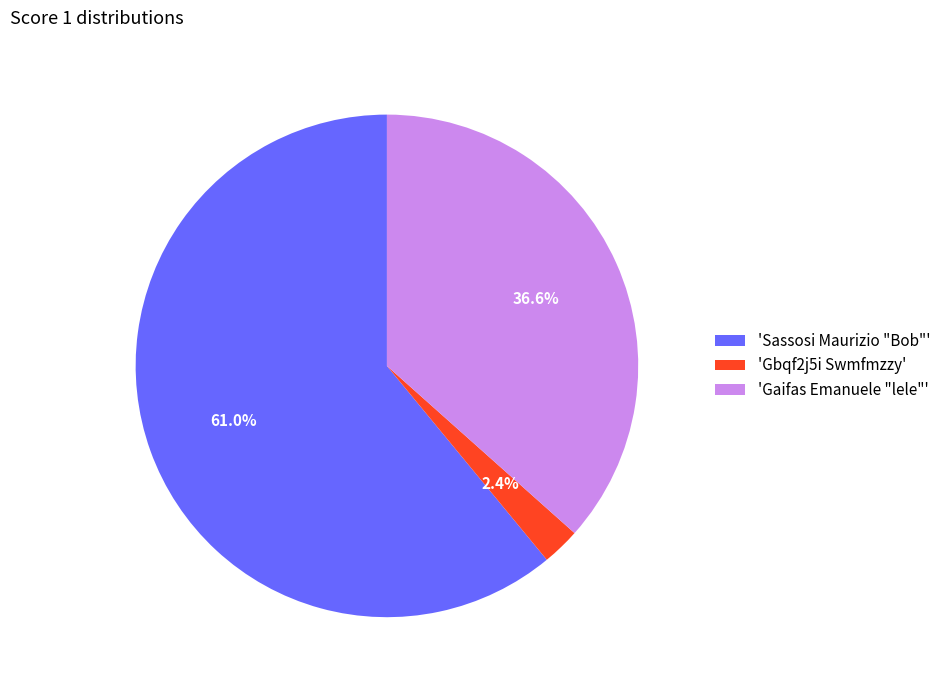

Which category accounts for the majority?

'Sassosi Maurizio "Bob"'